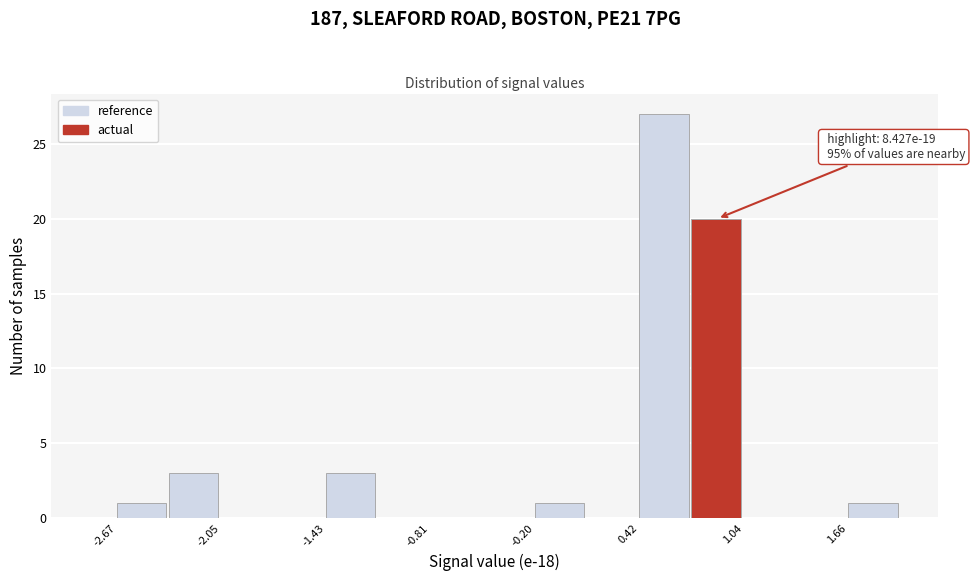

Around what value on the x-axis is the tallest bar? Give the approximate position of its centre, as read against the axis.

0.6